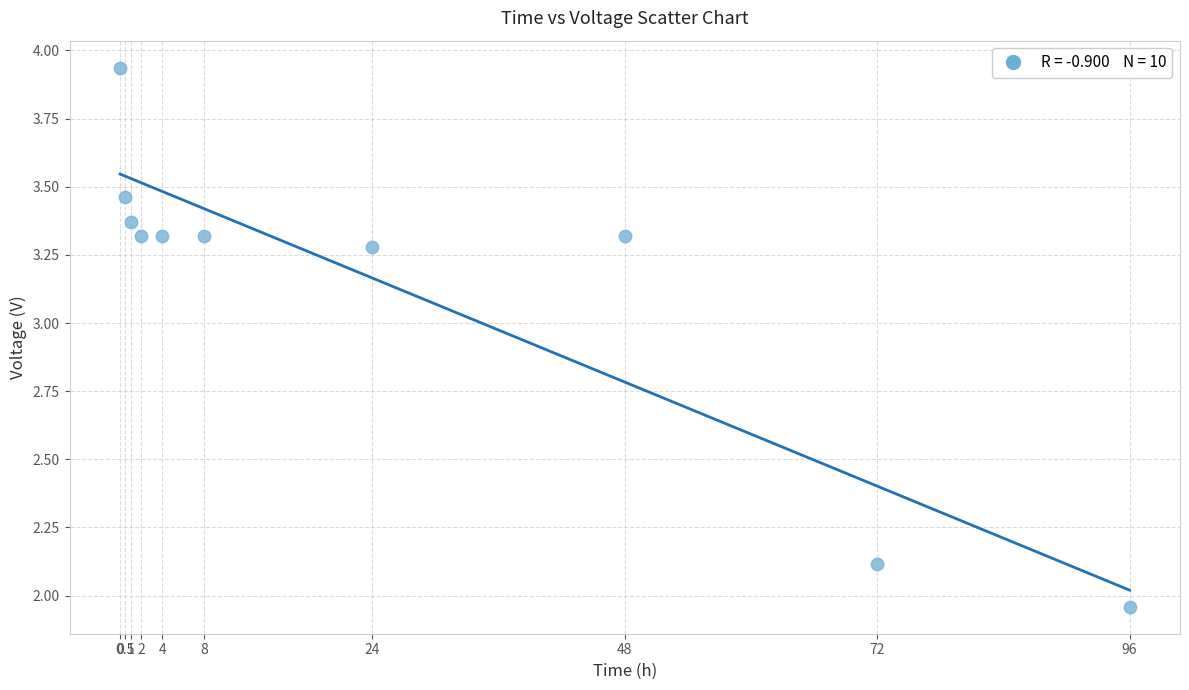

What is the average X value?

25.6